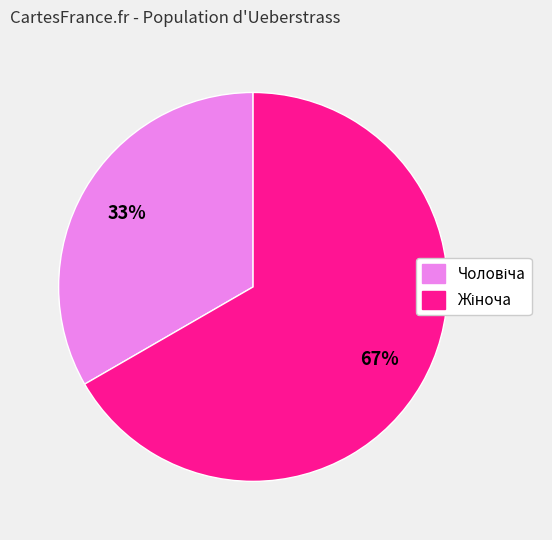

Does any single category account for the majority?

Yes